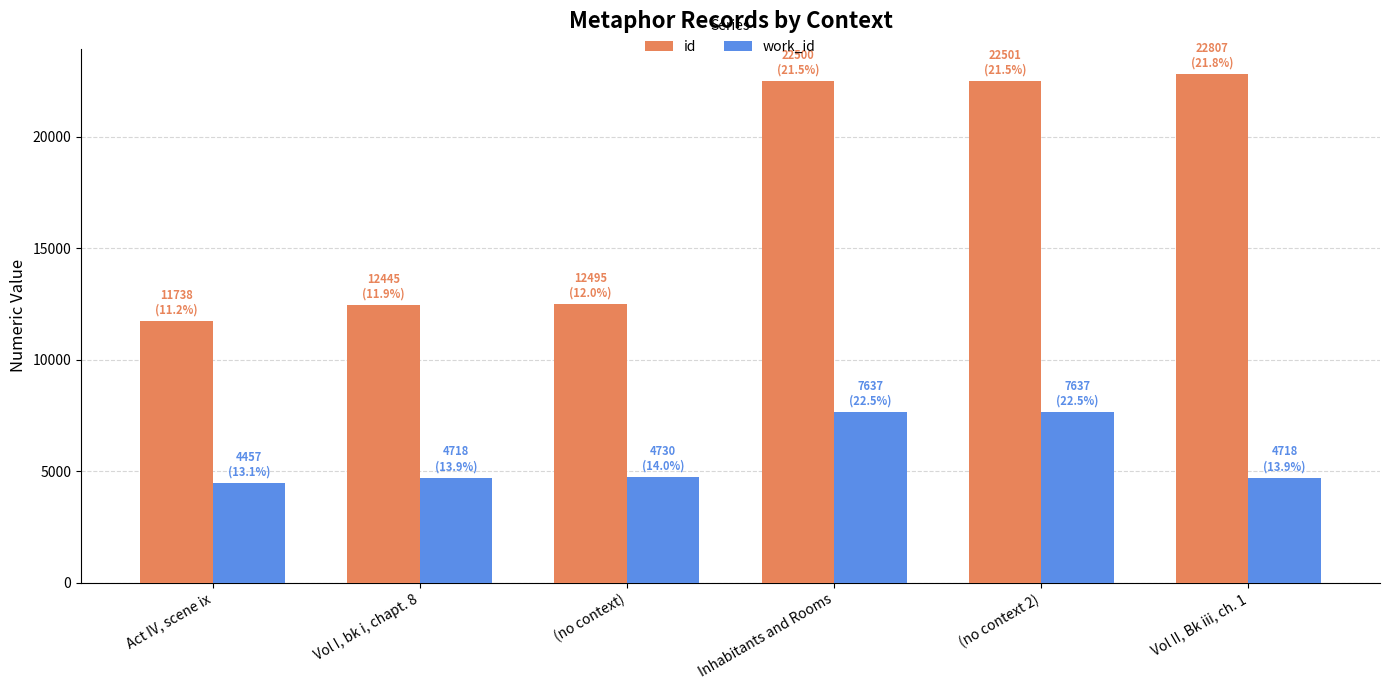

Which series has the largest range (max minus min)?

id